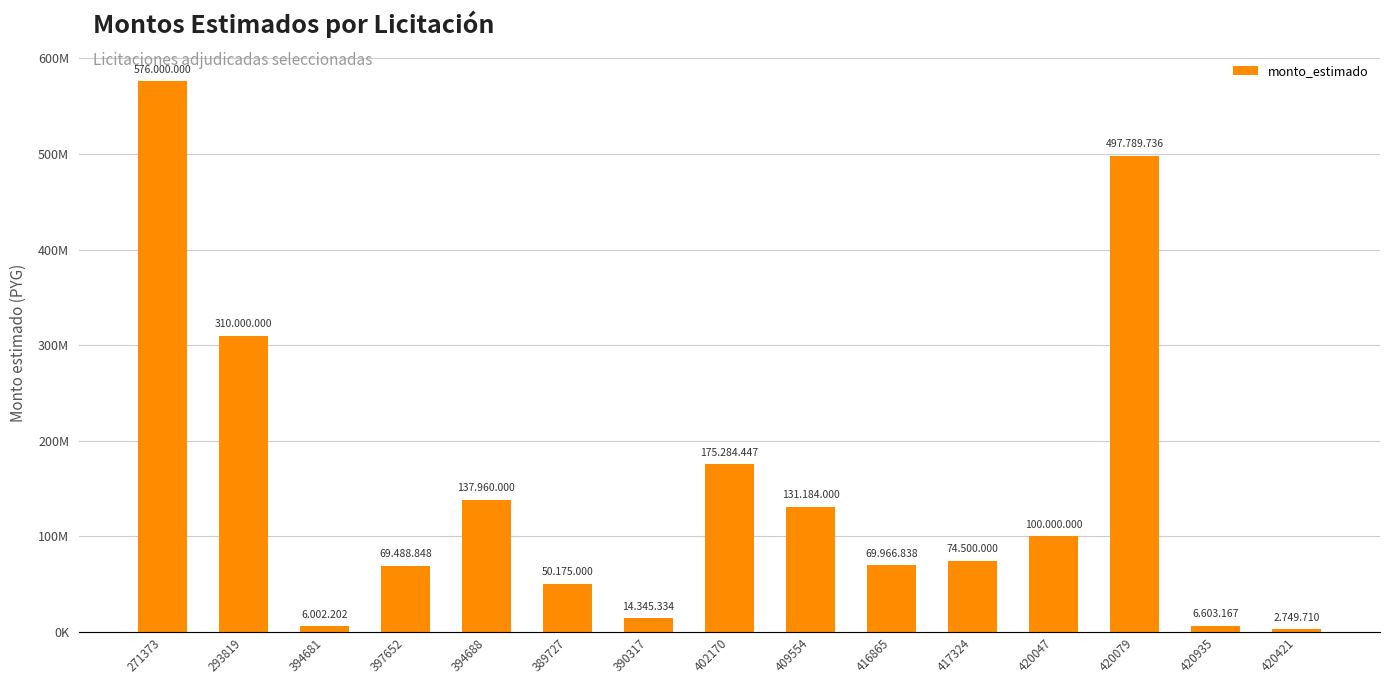

Which category has the highest value across all series?

271373